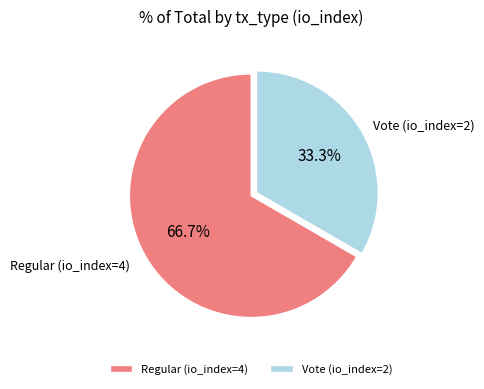

Which category accounts for the majority?

Regular (io_index=4)